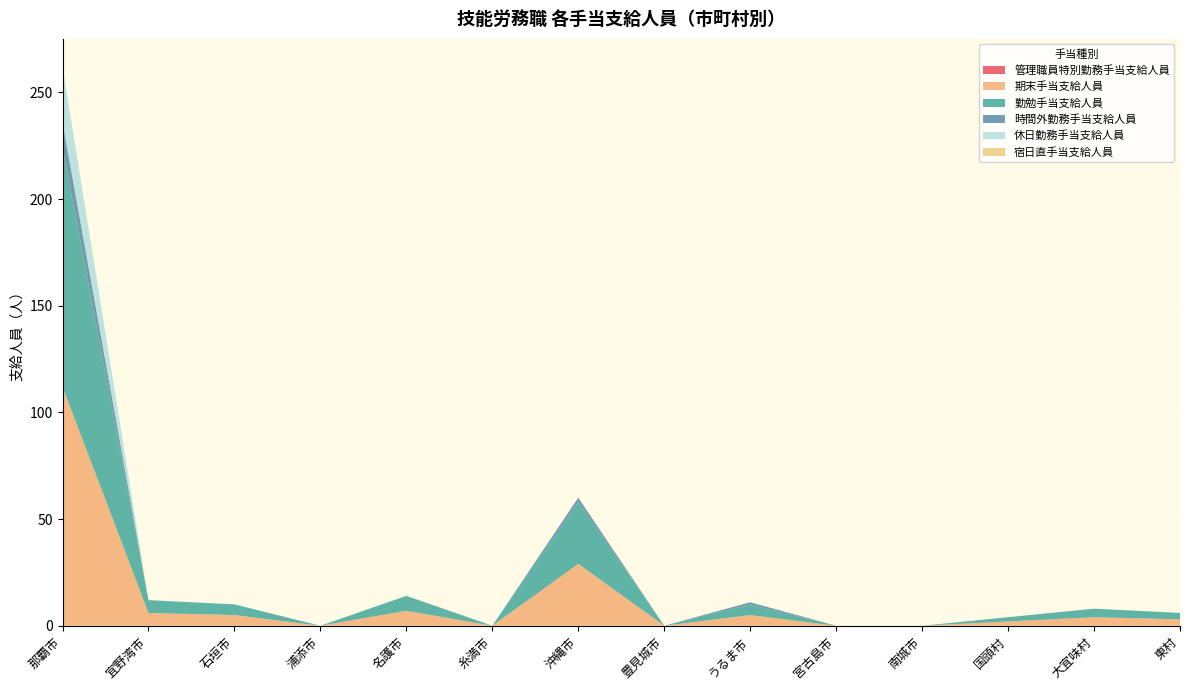

Reading right to left, what are all the values shown in this chart?

管理職員特別勤務手当支給人員: 0	0	0	0	0	0	0	0	0	0	0	0	0	0
期末手当支給人員: 3	4	2	0	0	5	0	29	0	7	0	5	6	112
勤勉手当支給人員: 3	4	2	0	0	5	0	29	0	7	0	5	6	112
時間外勤務手当支給人員: 0	0	0	0	0	1	0	2	0	0	0	0	0	12
休日勤務手当支給人員: 0	0	0	0	0	0	0	0	0	0	0	0	0	26
宿日直手当支給人員: 0	0	0	0	0	0	0	0	0	0	0	0	0	0